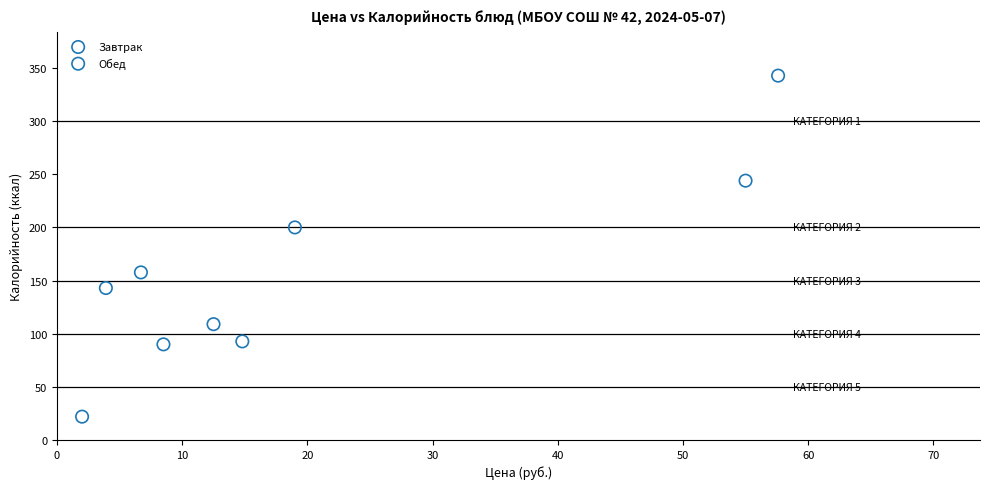

What are all the series names shown in the legend?

Завтрак, Обед